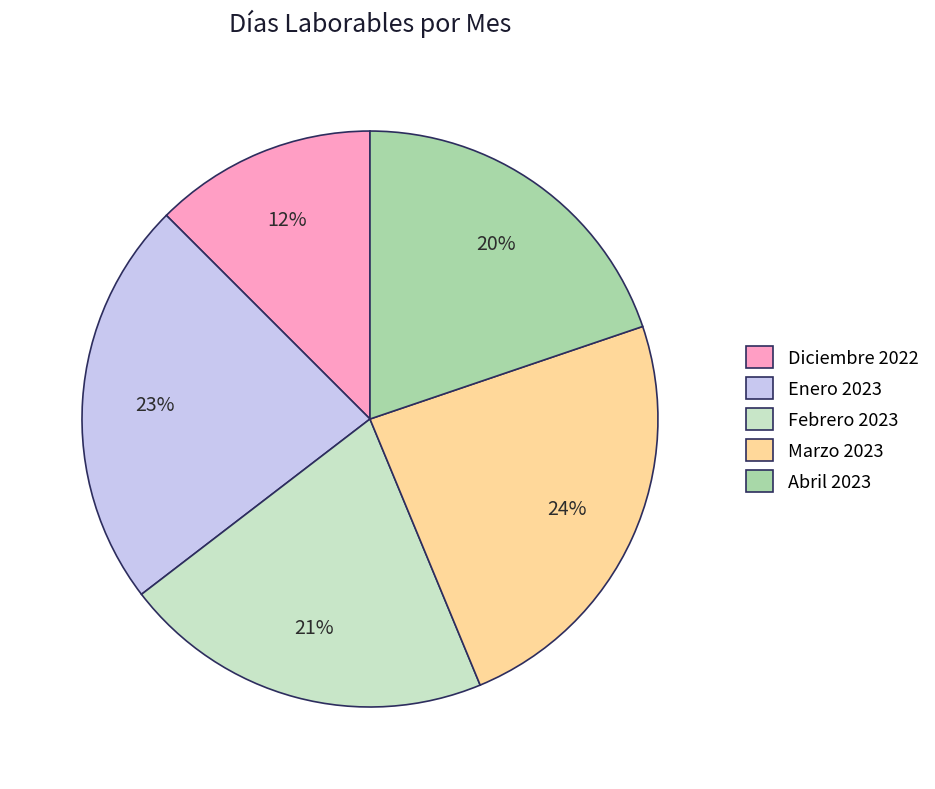

Is the sum of Abril 2023 and Febrero 2023 greater than half?

No